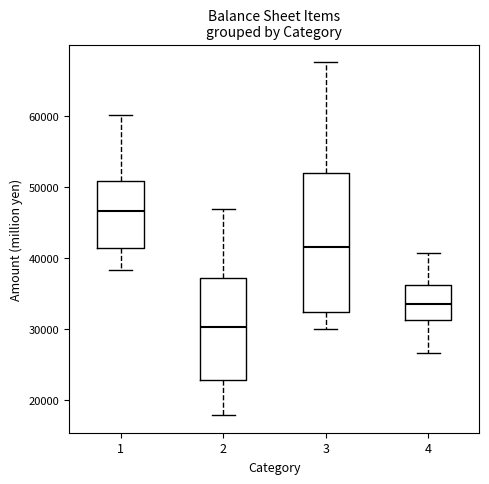

Reading left to right, transcribe this box plot: for each box, give where its median line is, the range the box spans, and where its two whiskers end, as read against the y-axis. The values are not printed on the chart, so give them approximately, as read against the axis.

1: median 47000, box 41000 to 51000, whiskers 38000 to 60000
2: median 30000, box 23000 to 37000, whiskers 18000 to 47000
3: median 42000, box 32000 to 52000, whiskers 30000 to 68000
4: median 34000, box 31000 to 36000, whiskers 27000 to 41000